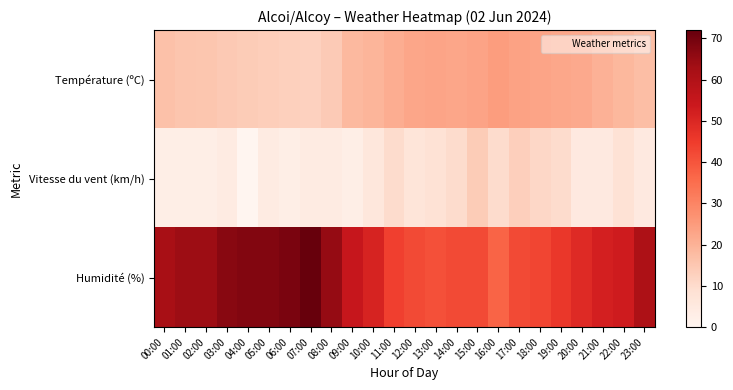

Which category has the highest value across all series?

07:00